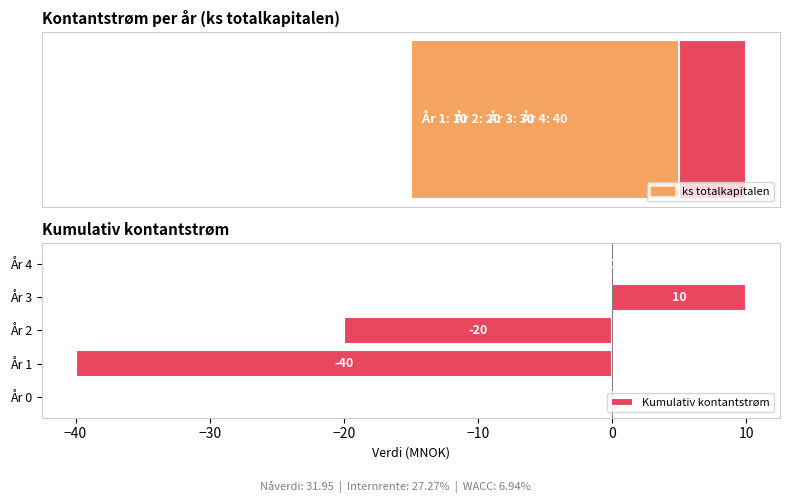

Which has a higher value, År 4 or År 2?

År 4